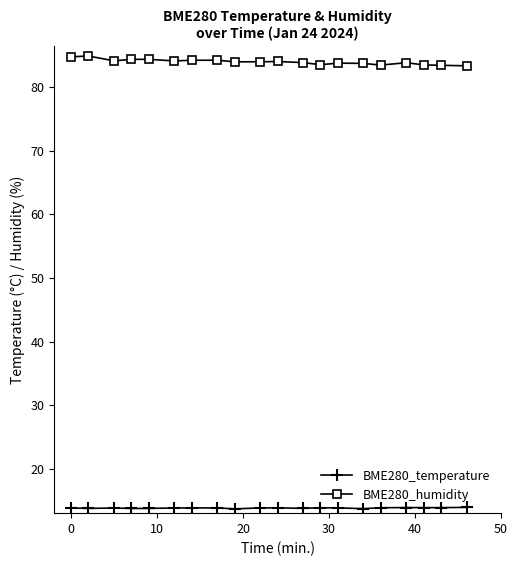

Which series has the largest total across all categories?

BME280_humidity